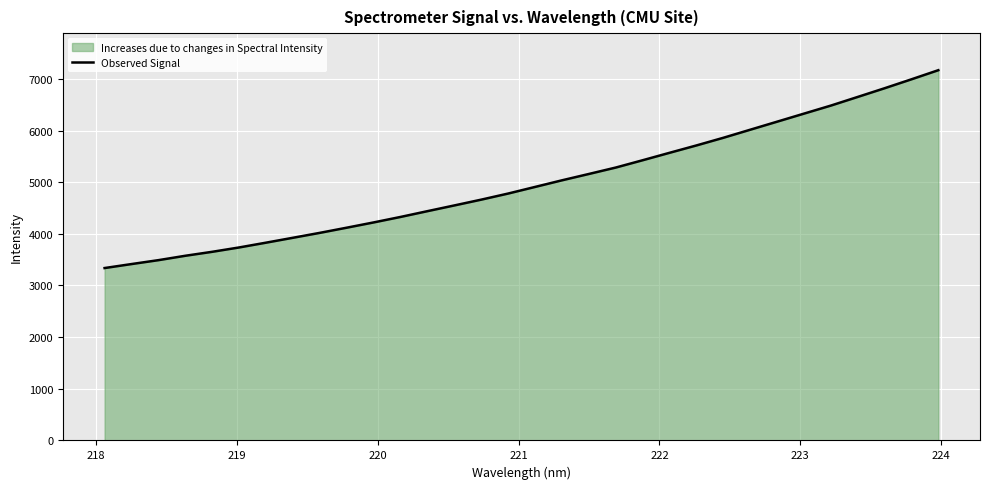

How many data points are above 4908?

16